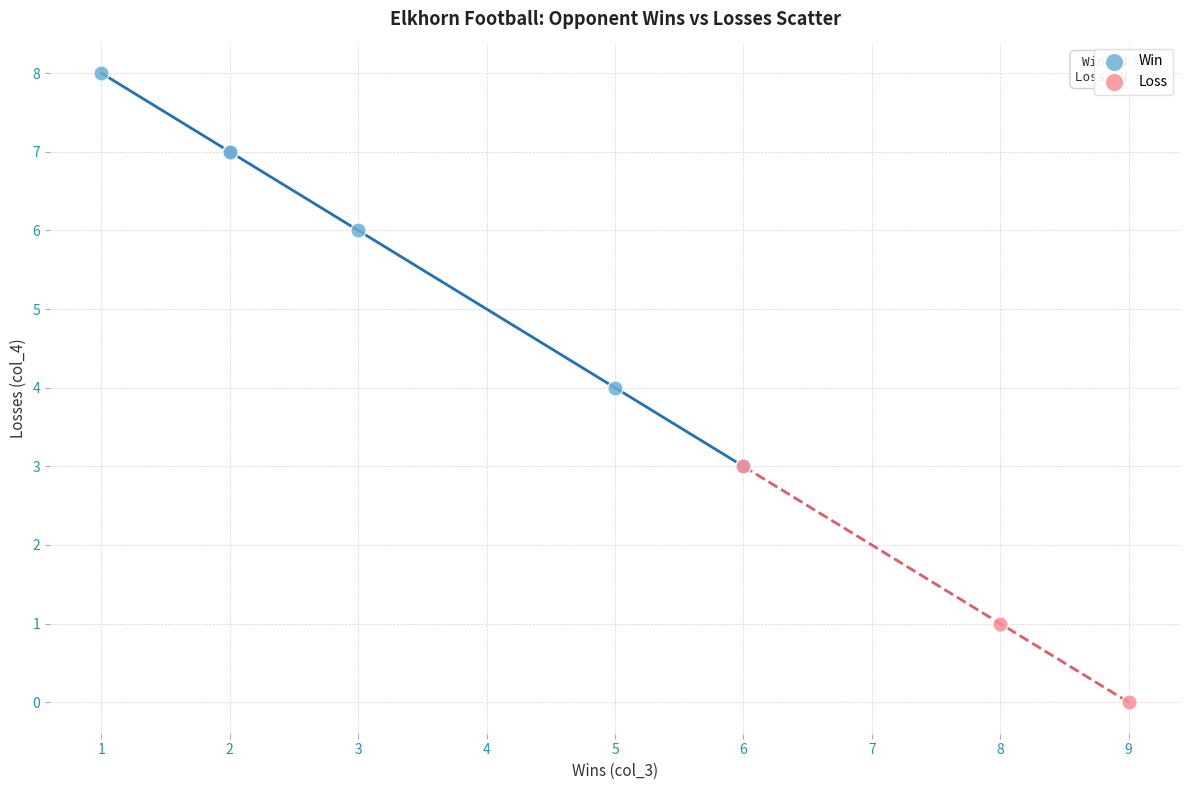

Which series has the largest Y range (max minus min)?

Win